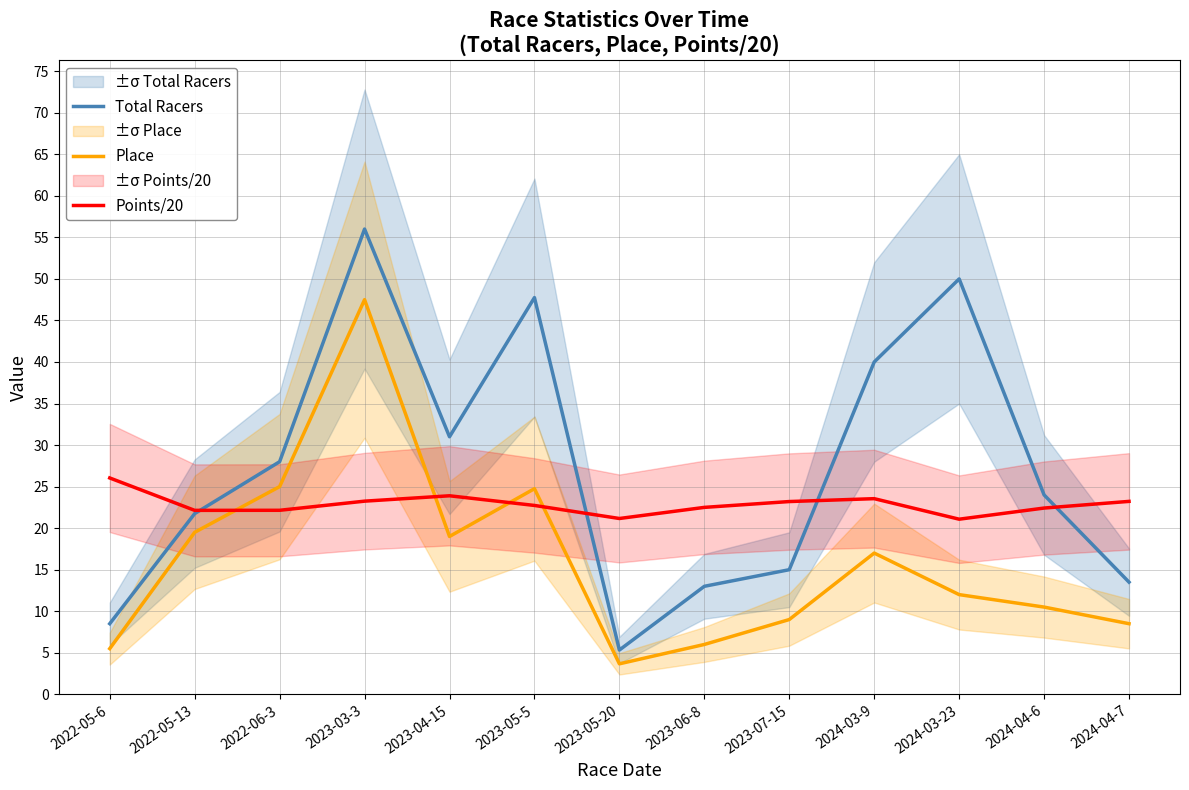

What is the difference between the second highest and second lowest values in the Total Racers series?

41.5